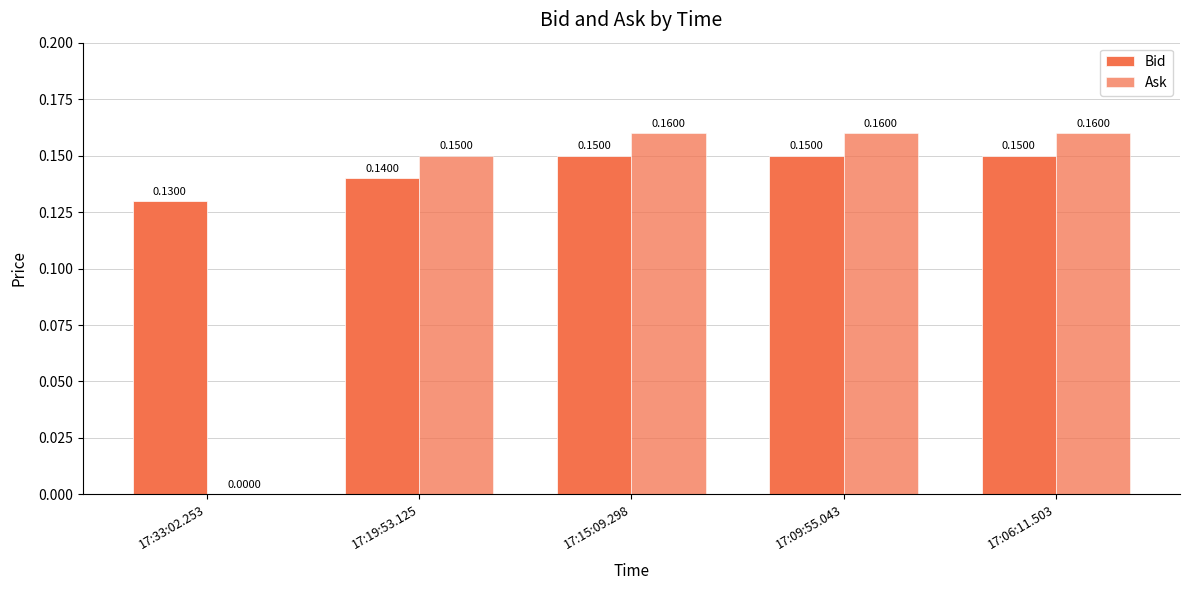

True or false: Ask has a value of 0.1 at 17:19:53.125.

True